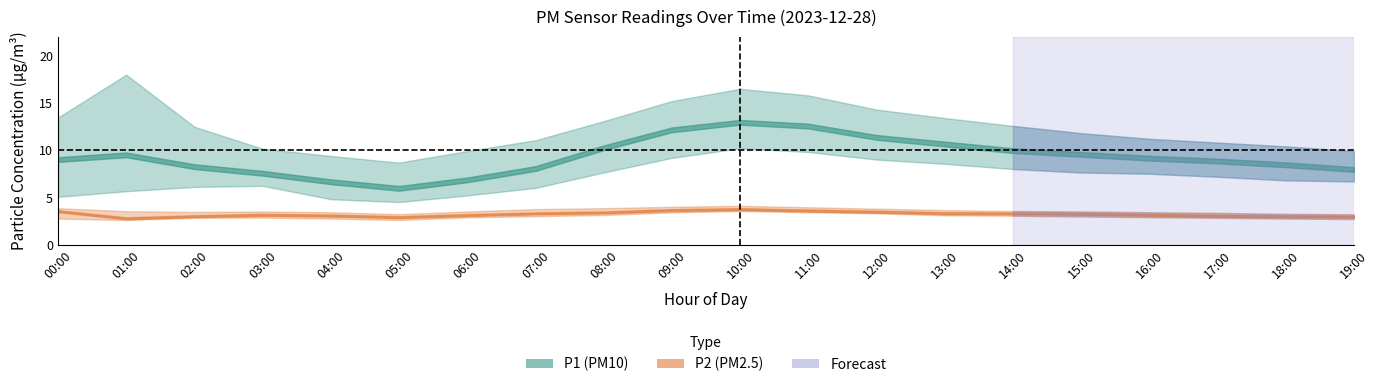

What is the smallest value displayed?

2.6